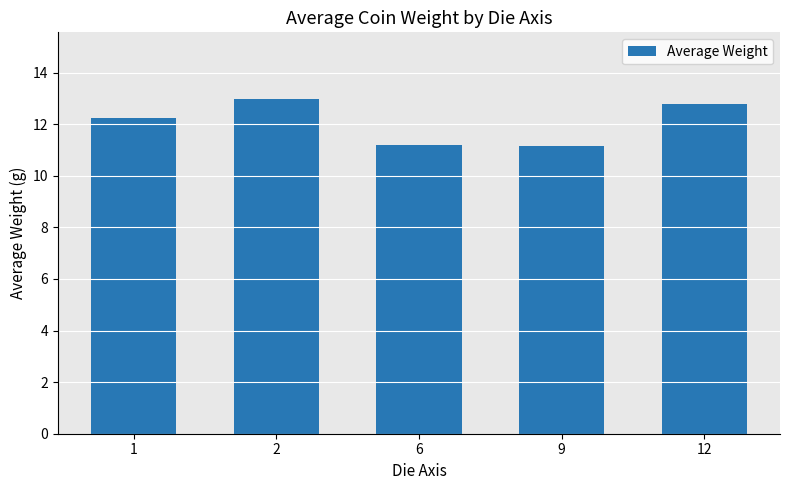

What is the value of the 2nd bar from the left?

13.0